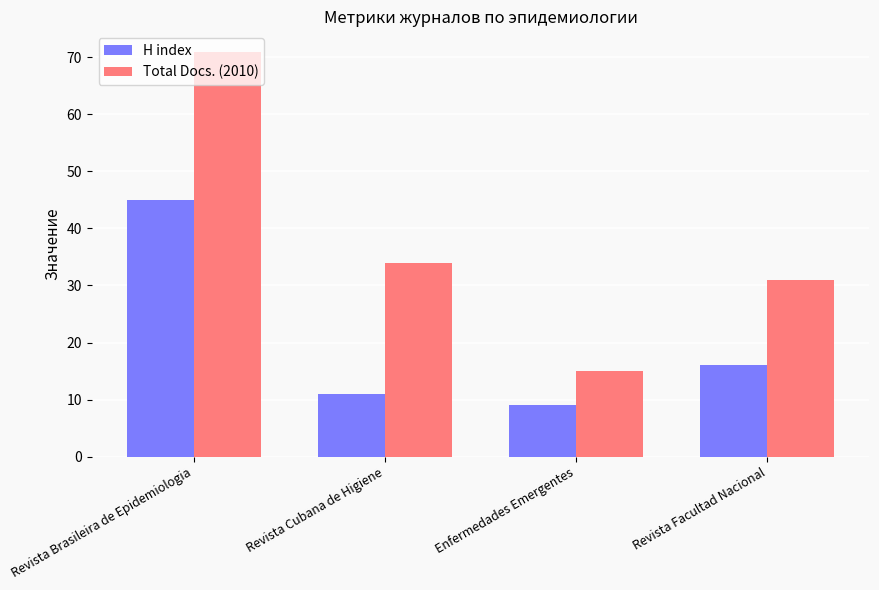

How many values in the H index series are below 16?

2